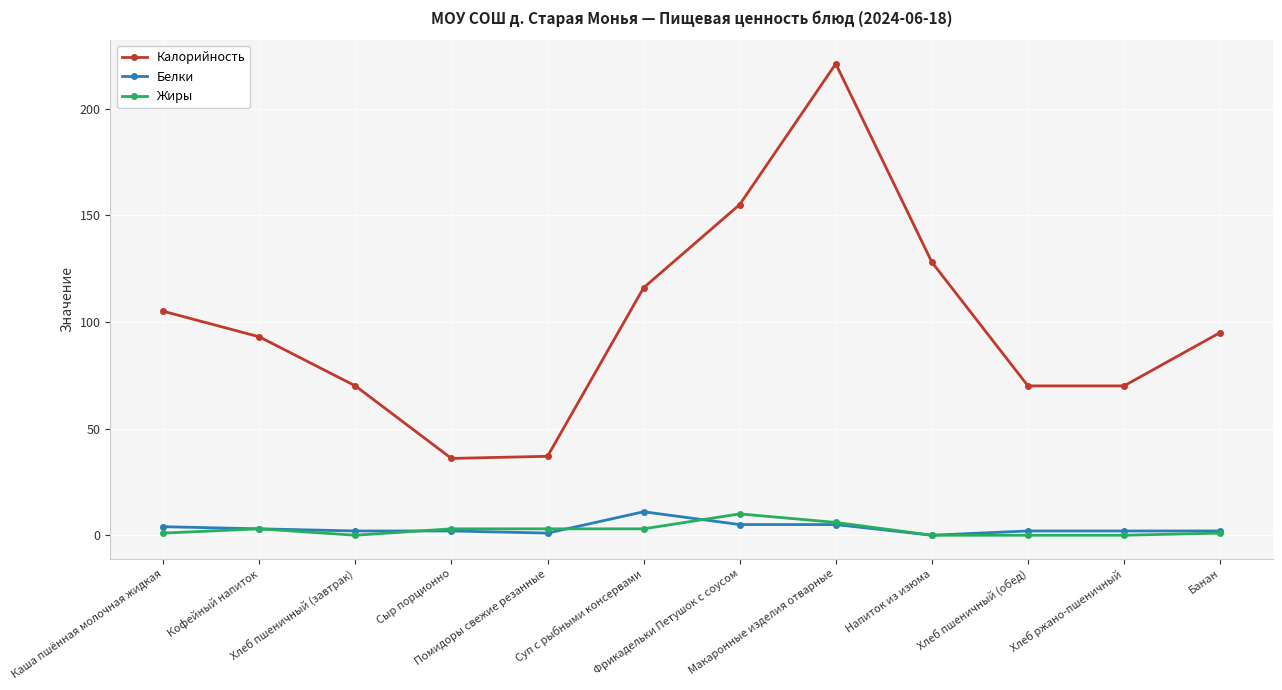

At how many categories does at least one series exceed 100?

5